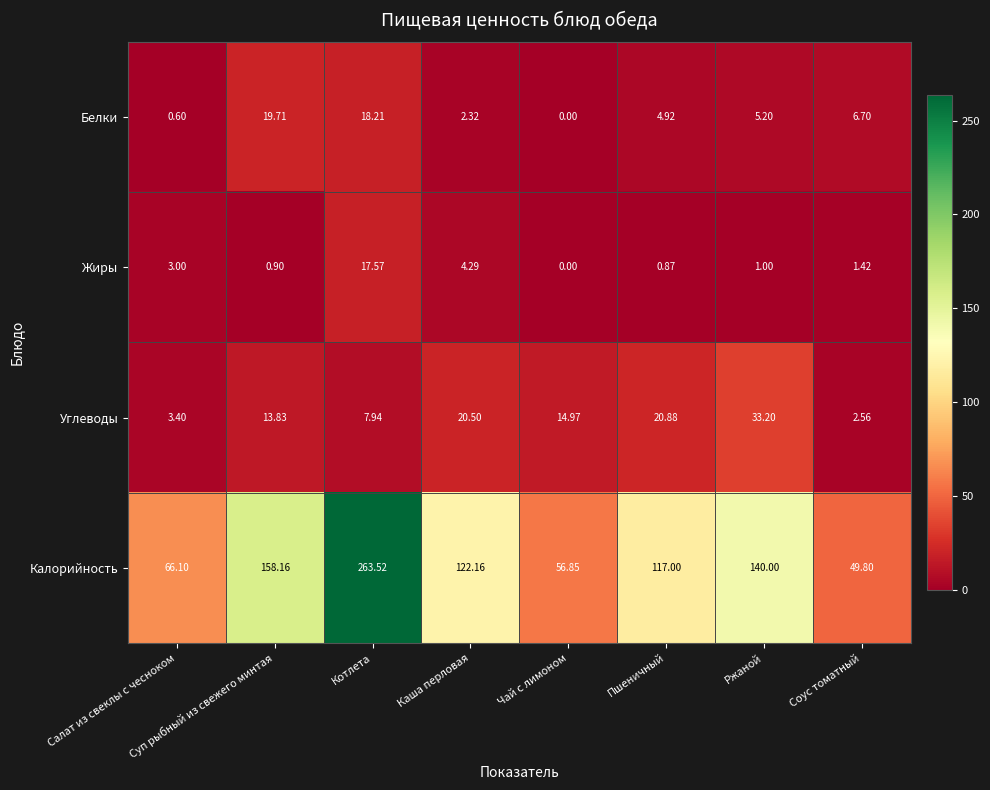

What is the total value across all series at Чай с лимоном?

71.8